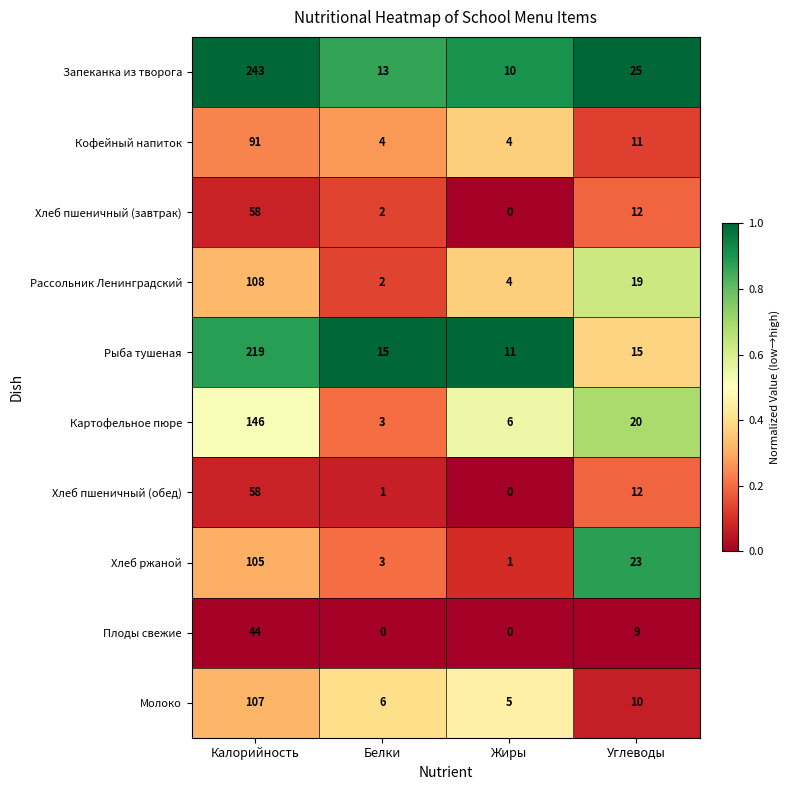

How many data points in Картофельное пюре are less than 20?

2